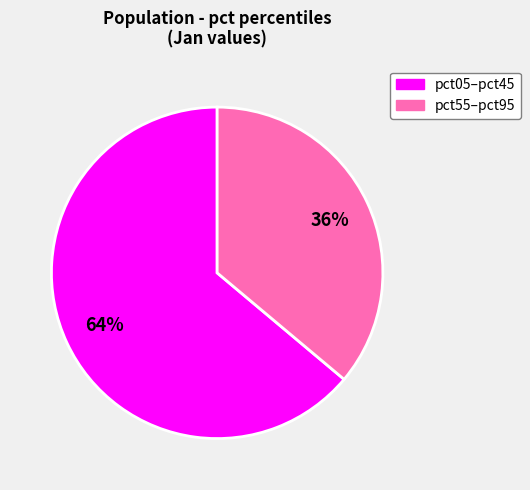

What is the largest slice in the pie chart?

pct05–pct45